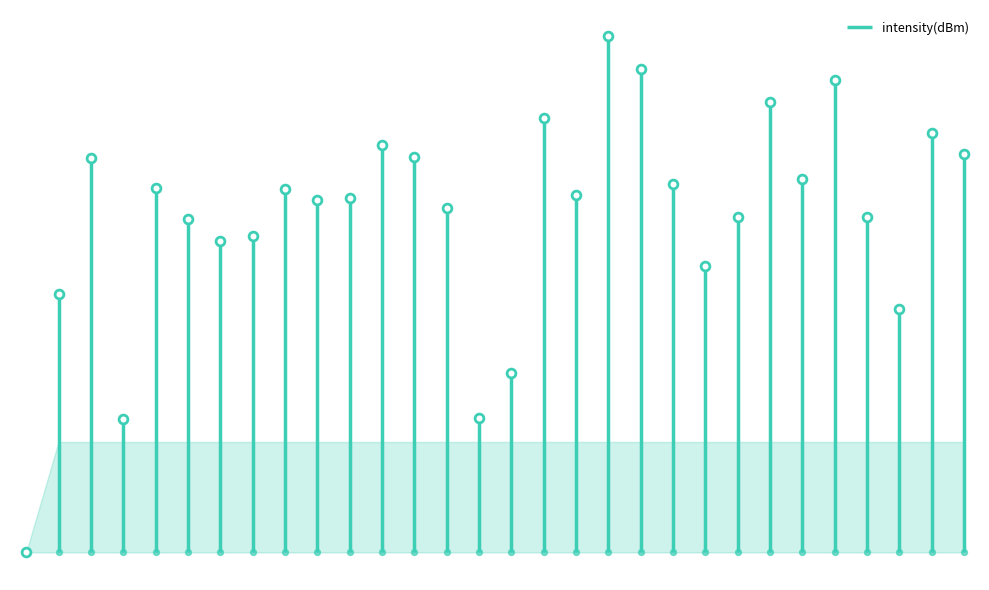

Approximately how many times larger is the value at 34 compared to 36?

0.7